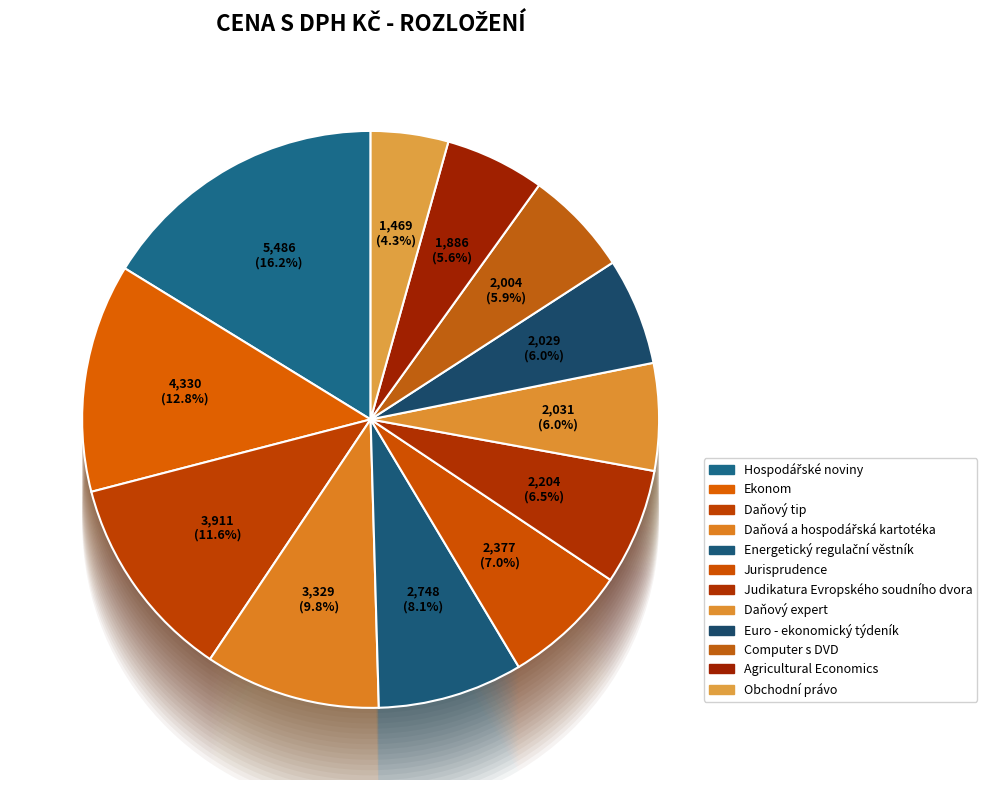

The Jurisprudence slice represents 2% of the pie. True or false?

False